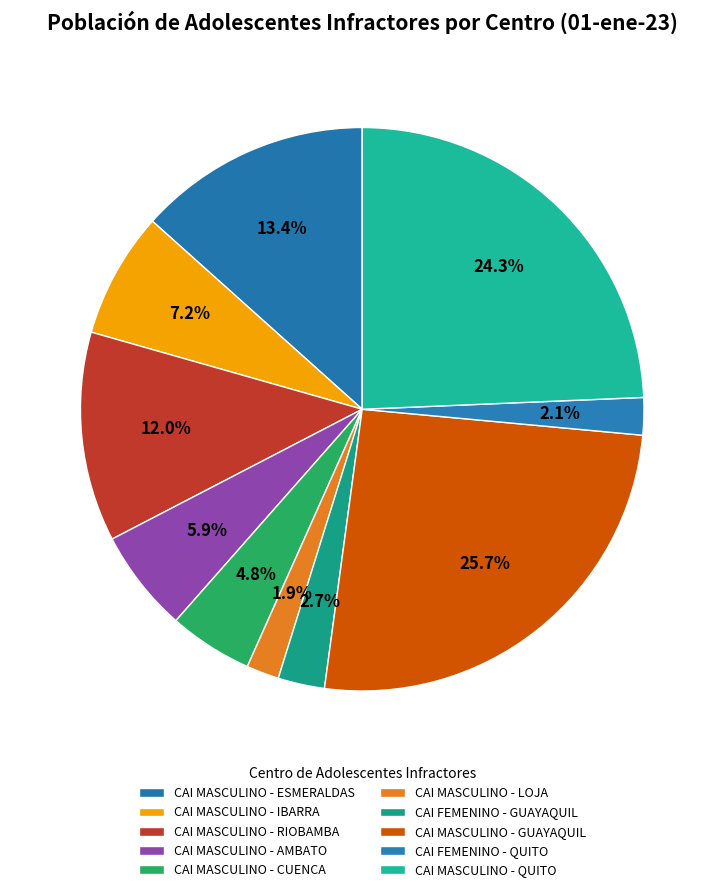

What is the change in value from CAI MASCULINO - CUENCA to CAI MASCULINO - GUAYAQUIL?

+78